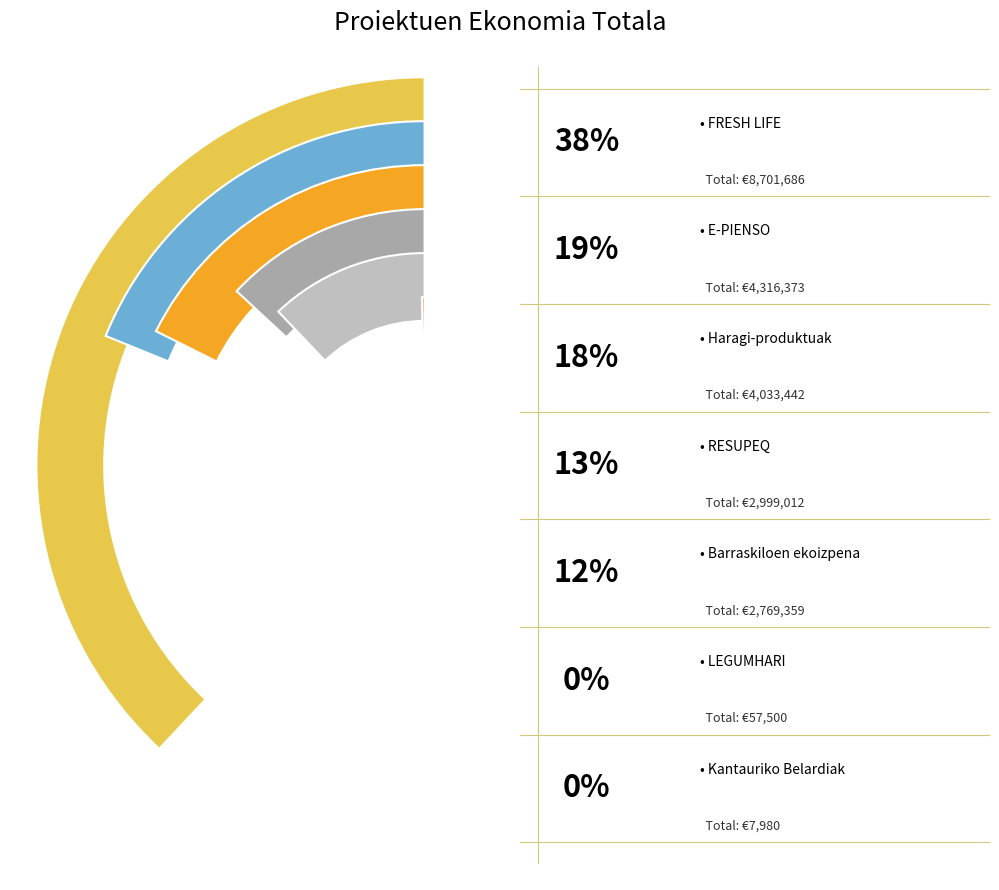

To the nearest percent, what is the average slice percentage?

14%